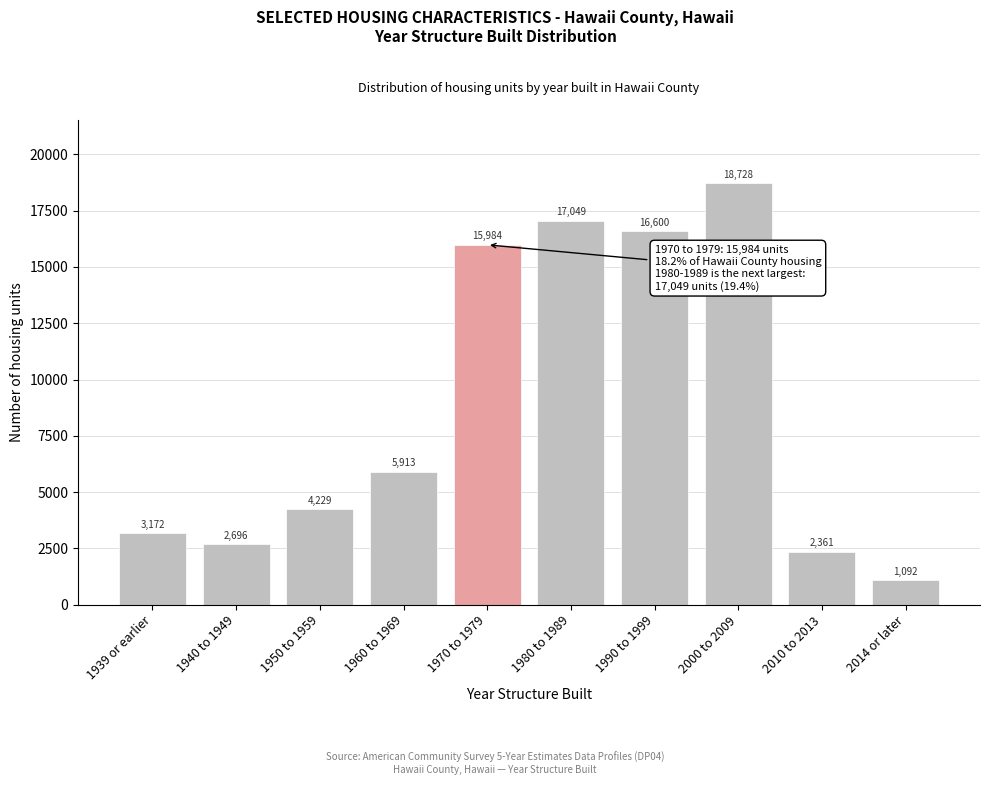

Reading left to right, list all the values displayed in this chart.

3172	2696	4229	5913	15984	17049	16600	18728	2361	1092